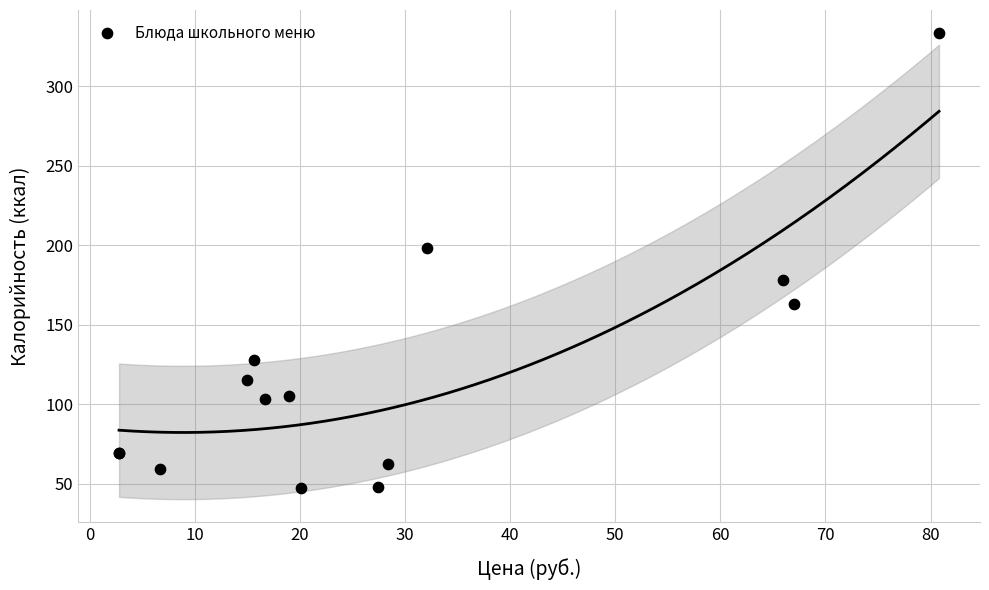

What Y value in the scatter plot is closest to 190?

198.0